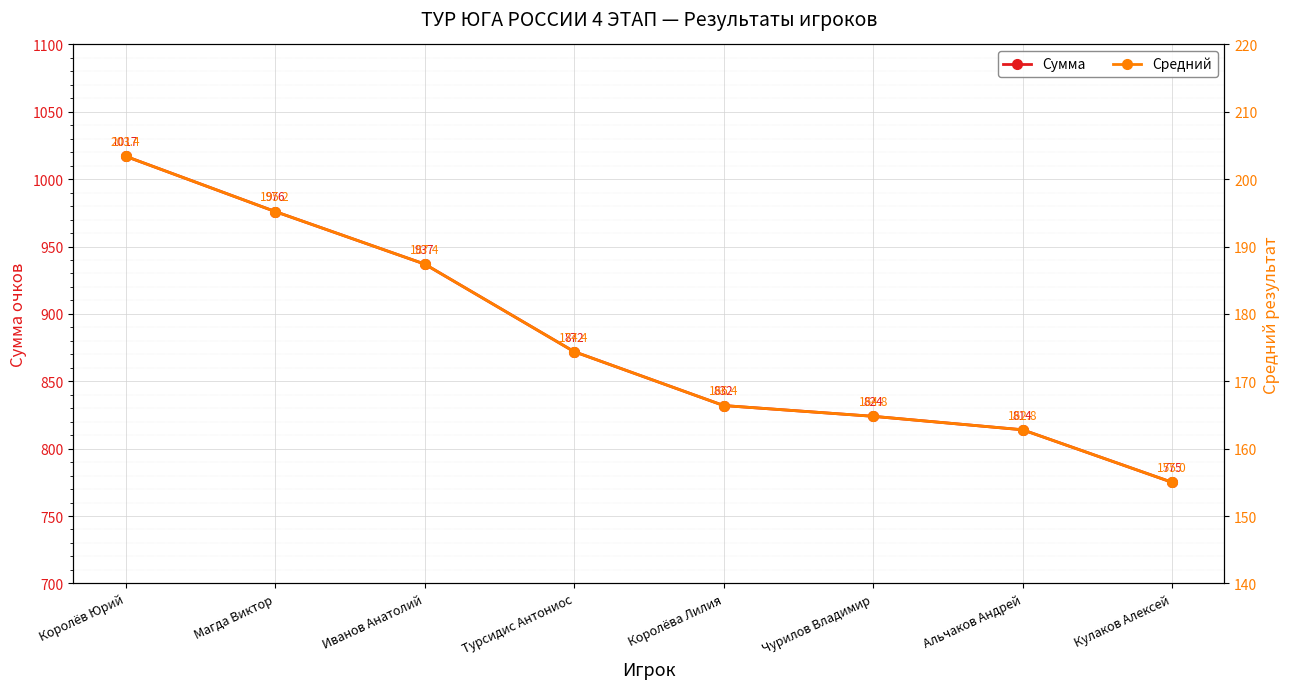

Is it true that Средний equals 203.4 at Королёв Юрий?

True